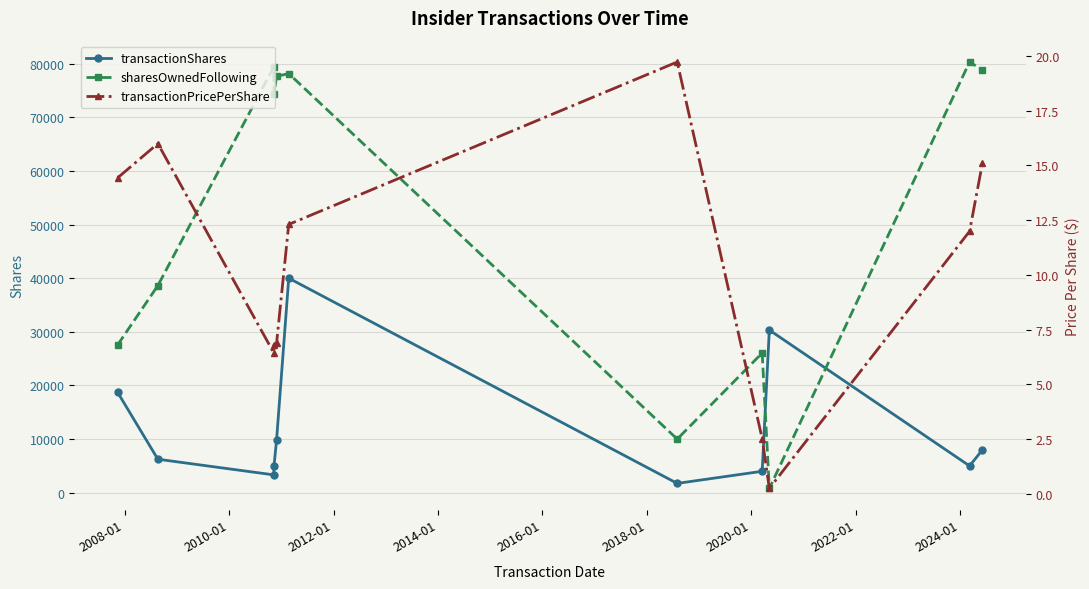

How many interior local valleys does the sharesOwnedFollowing series have?

3